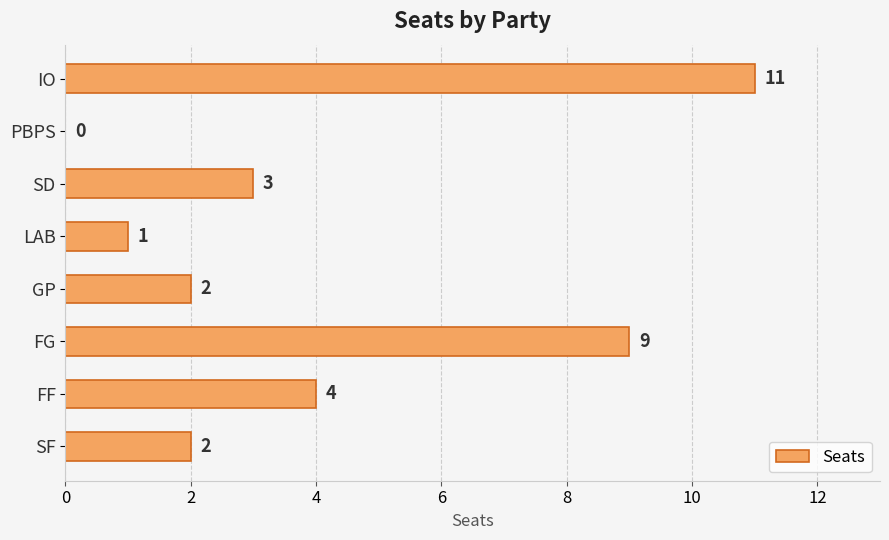

How many positive values are there?

7